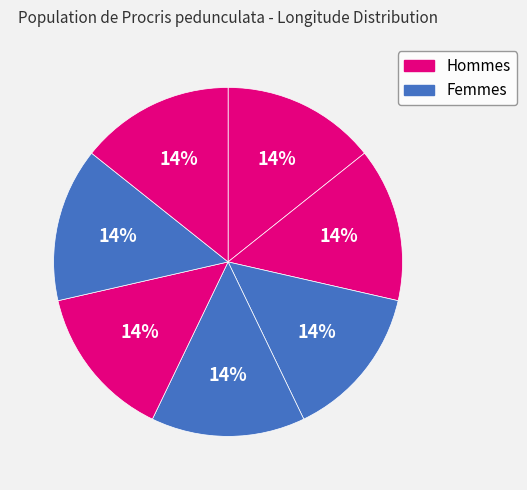

How many slices are in this pie chart?

7